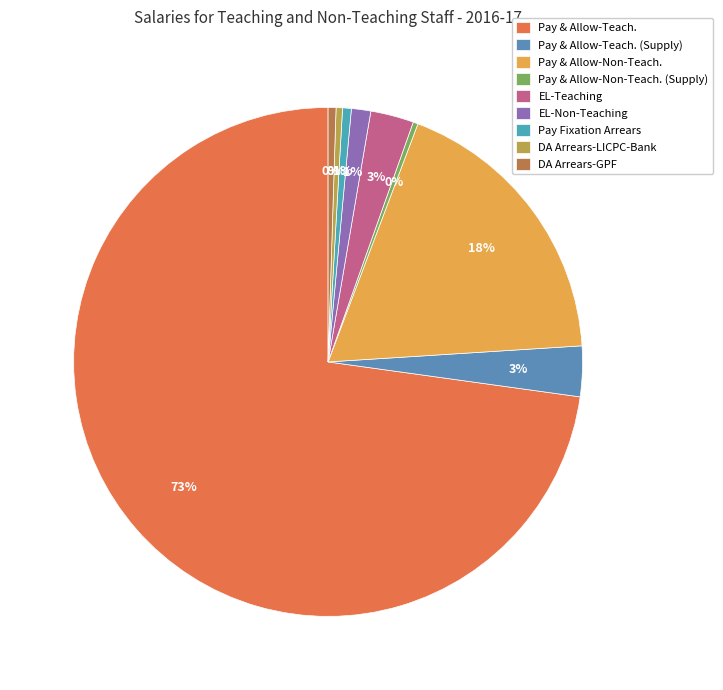

Is it true that Pay & Allow-Non-Teach. is 18% of the pie?

True